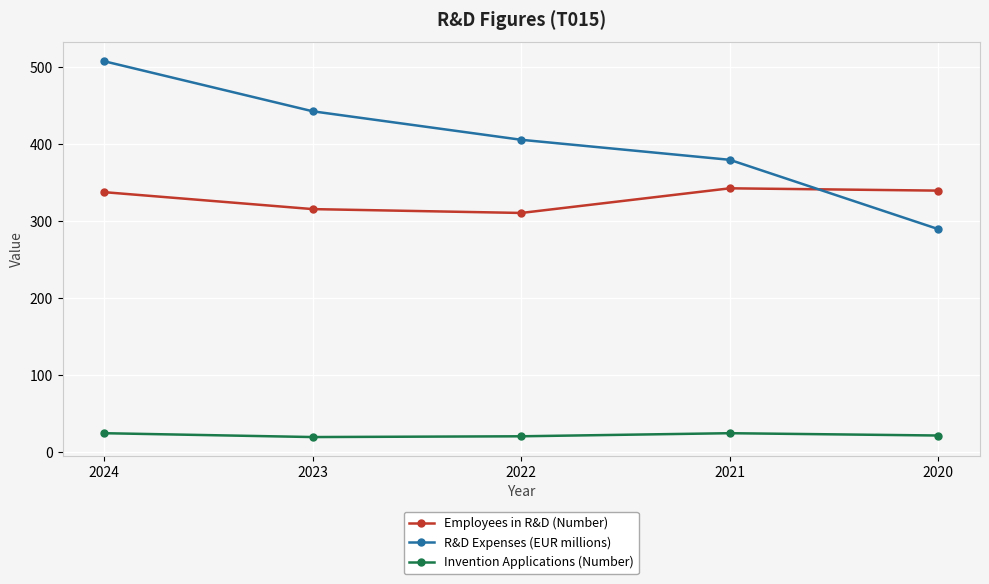

What is the sum of all Invention Applications (Number) values?

113